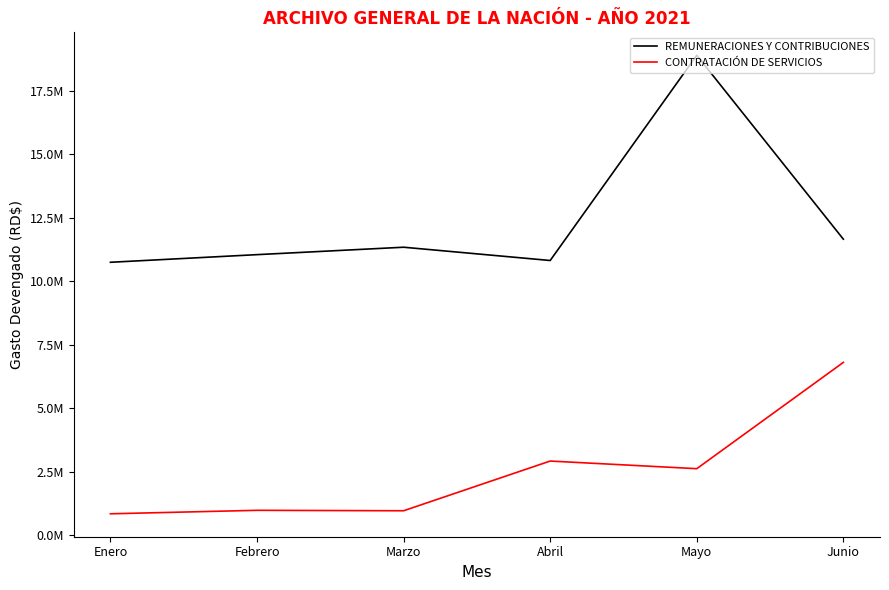

Which series has the widest spread of values?

REMUNERACIONES Y CONTRIBUCIONES